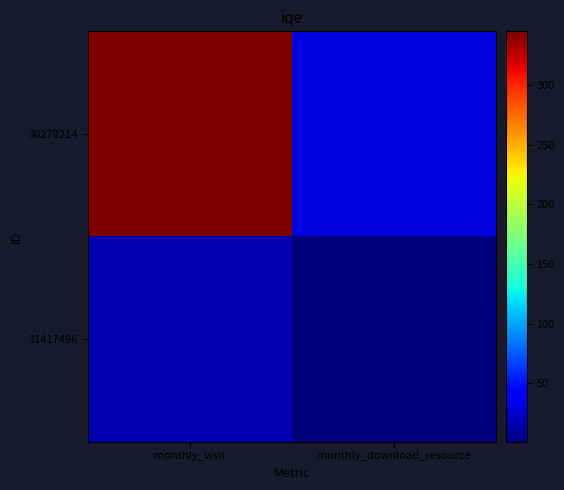

Reading right to left, list all the values displayed in this chart.

30279214: monthly_download_resource=30	monthly_visit=345
31417496: monthly_download_resource=1	monthly_visit=16